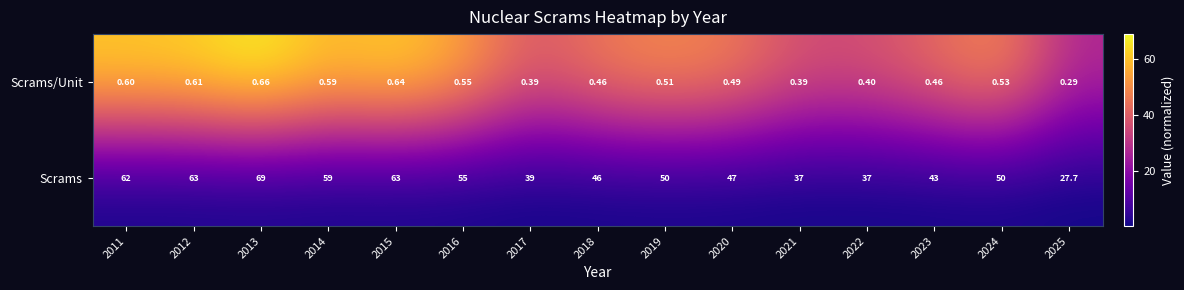

At 2016, list the series in order from largest to smallest.

Scrams, Scrams/Unit